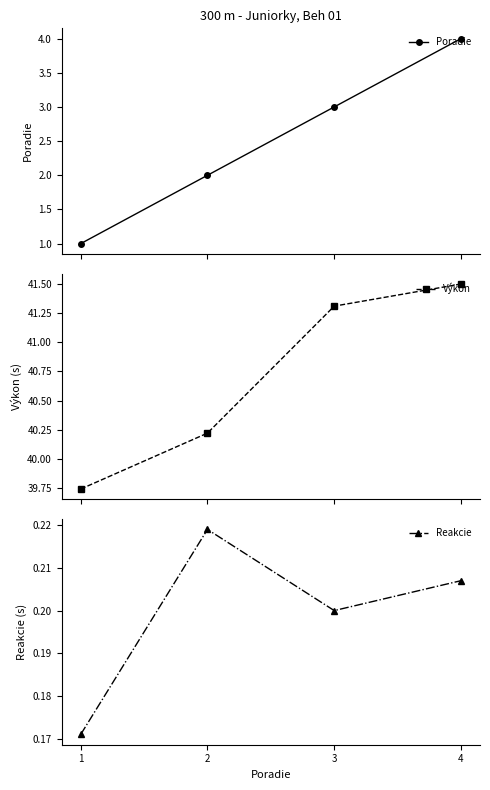

Rank the series at 4 from highest to lowest value.

Výkon, Poradie, Reakcie